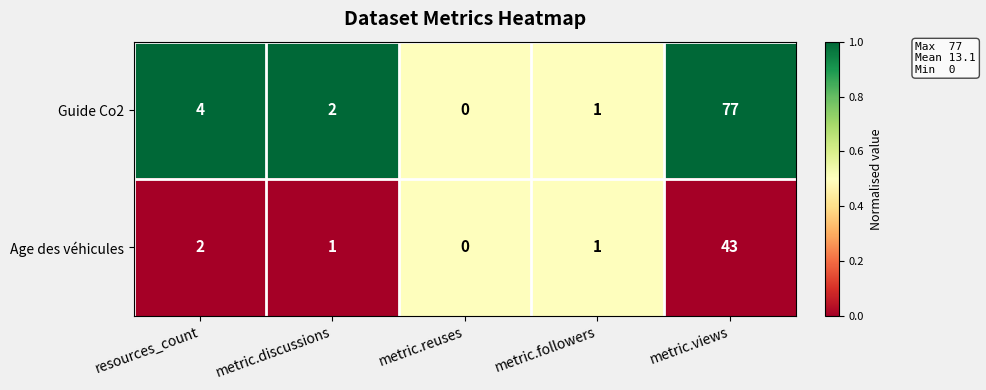

Between resources_count and metric.views, which series saw the biggest shift?

Guide Co2